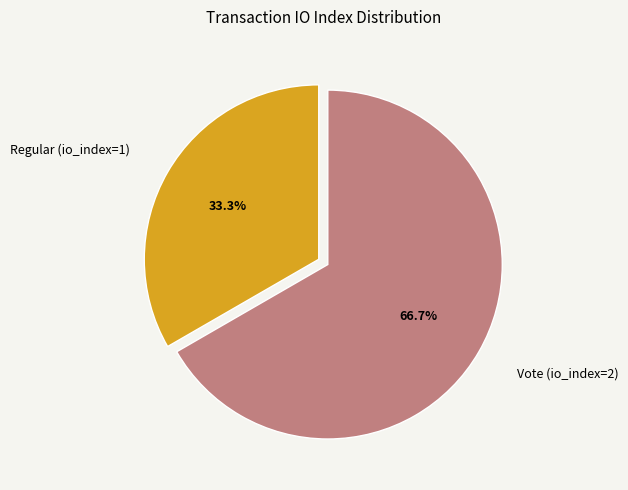

Which category has the smallest portion of the pie?

Regular (io_index=1)